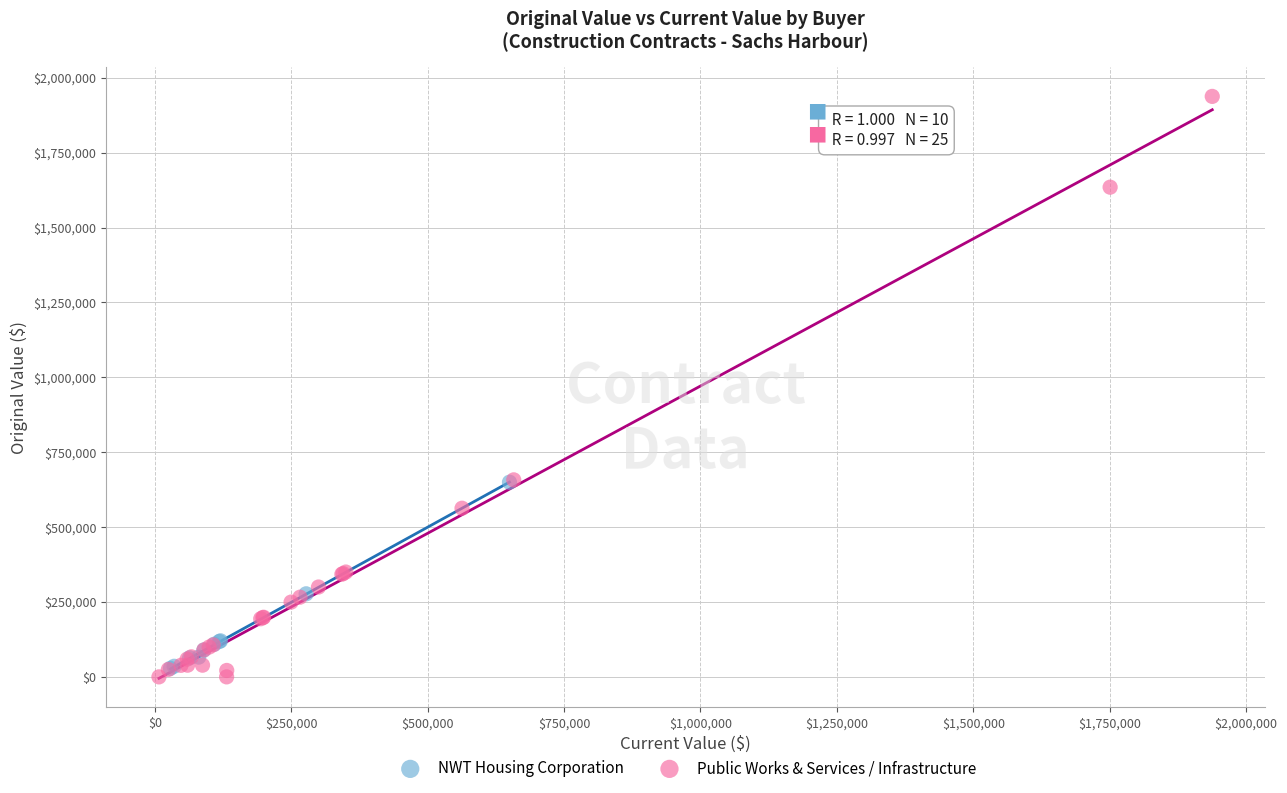

What are all the series names shown in the legend?

NWT Housing Corporation, Public Works & Services / Infrastructure